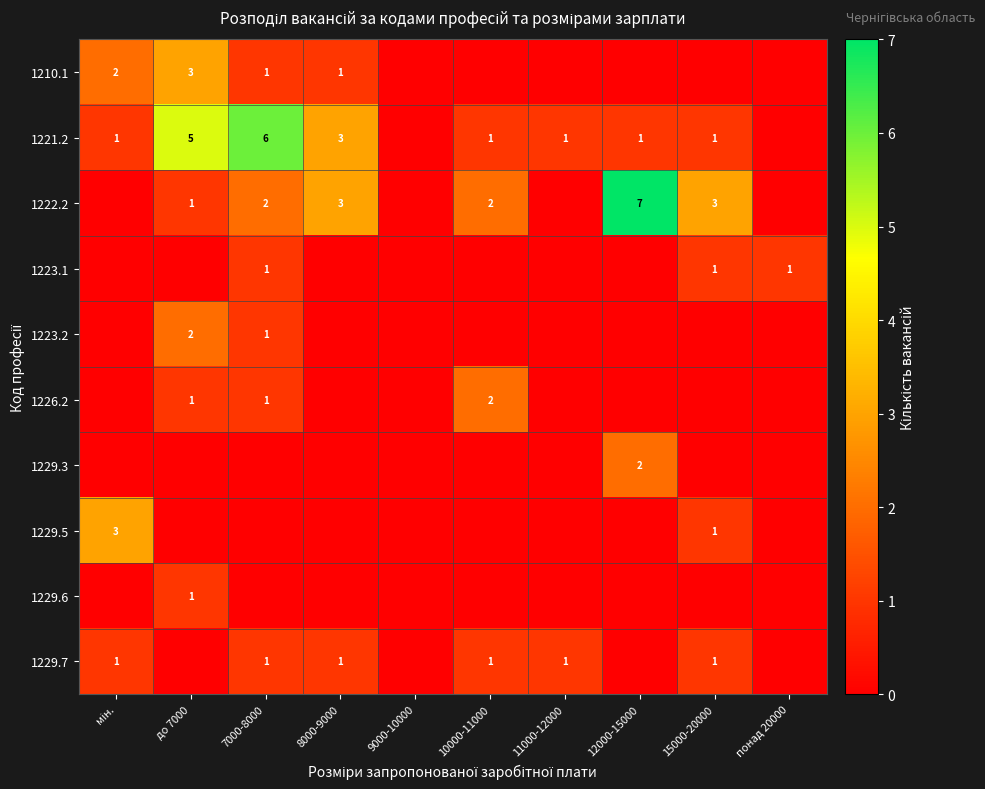

True or false: 1222.2 has a value of 1 at до 7000.

True